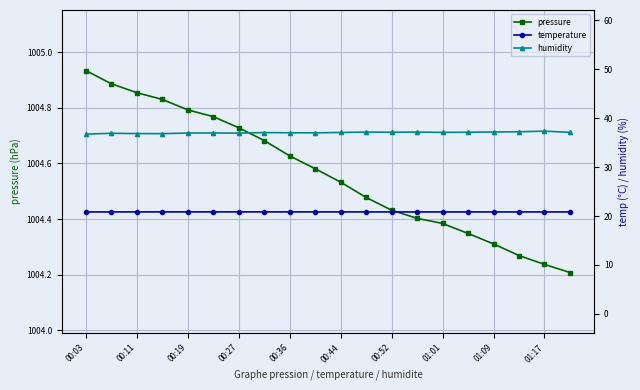

How many data points does each series have?

20